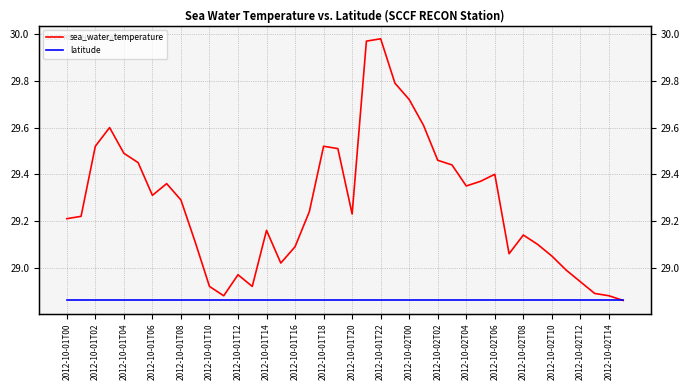

Is the value of latitude at 2012-10-02T00 greater than the value of sea_water_temperature at 2012-10-01T06?

No